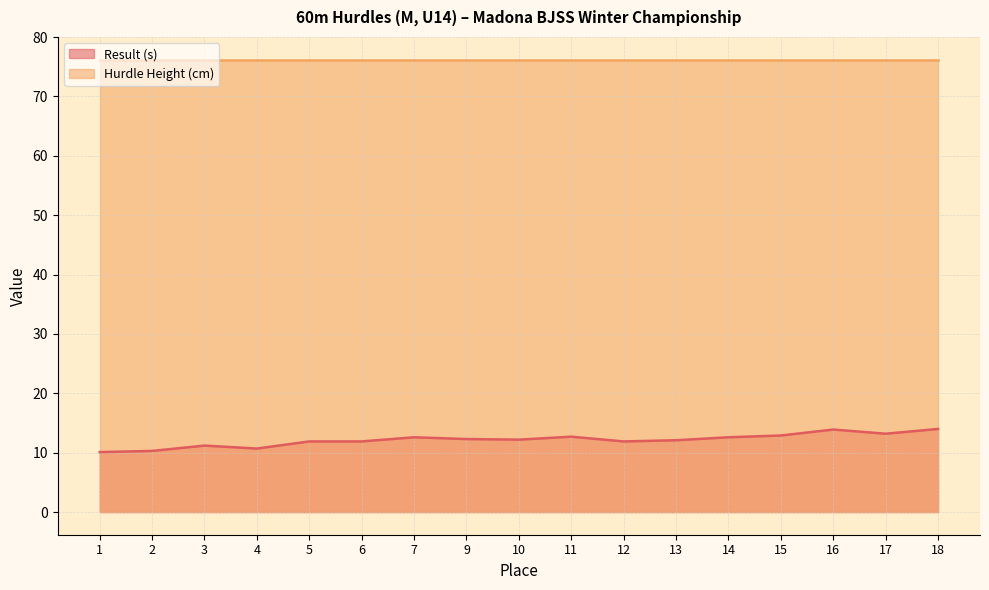

Rank the series by their average value, from lowest to highest.

Result (s), Hurdle Height (cm)